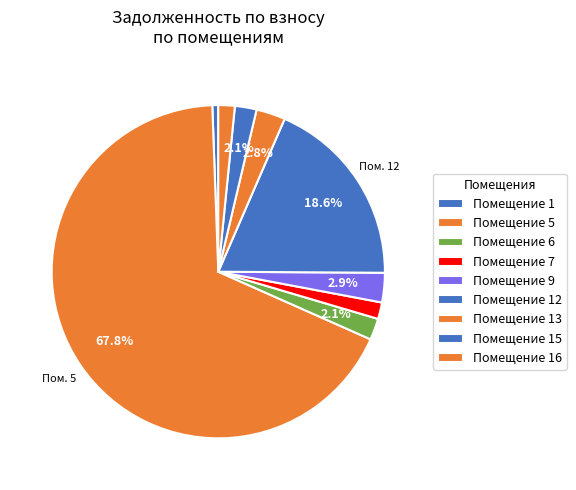

How many slices are in this pie chart?

9